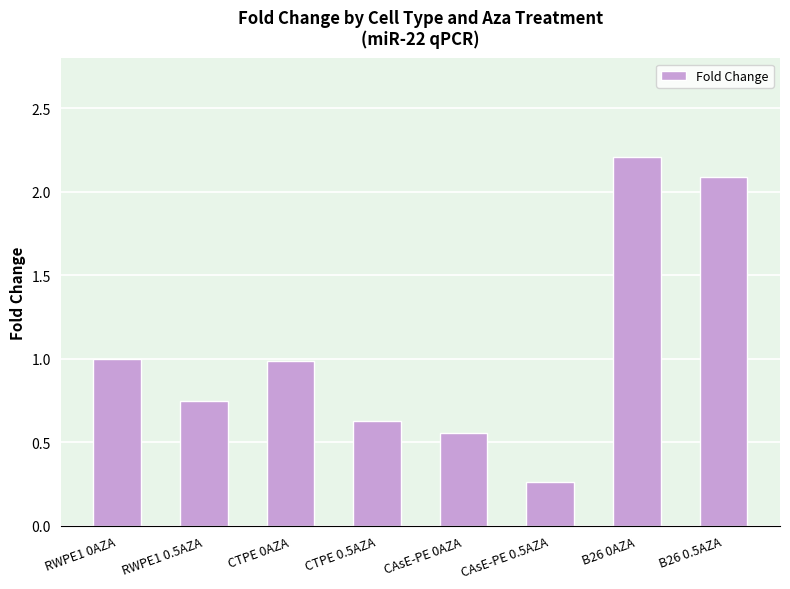

What is the sum of the values at CTPE 0.5AZA and RWPE1 0AZA?

1.6